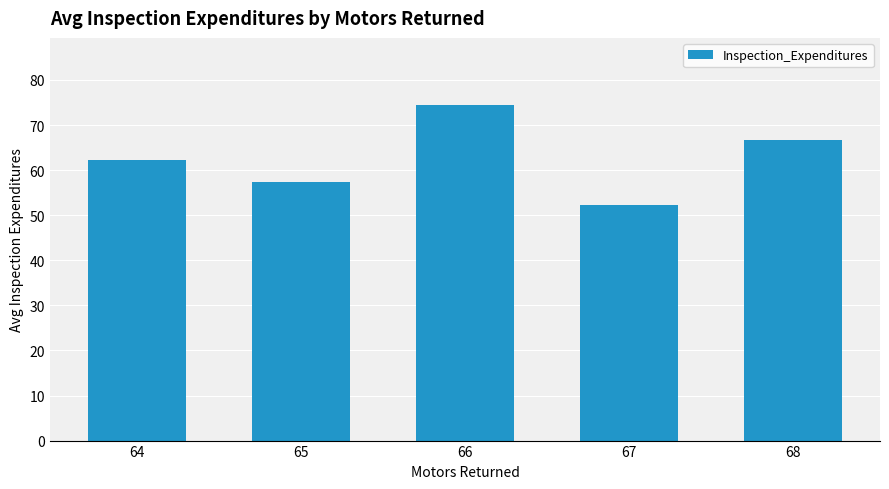

Are the bars horizontal?

No